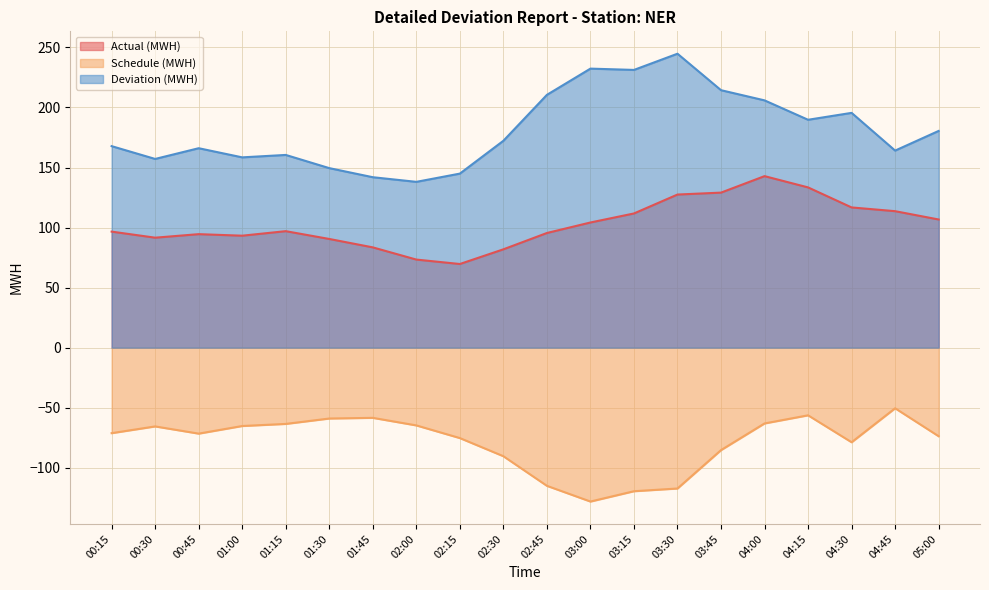

How many lines are shown in the chart?

3